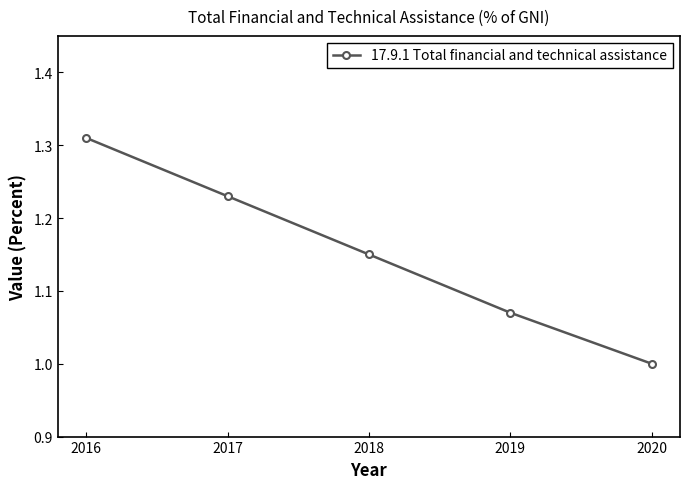

Which has a higher value, 2016 or 2018?

2016